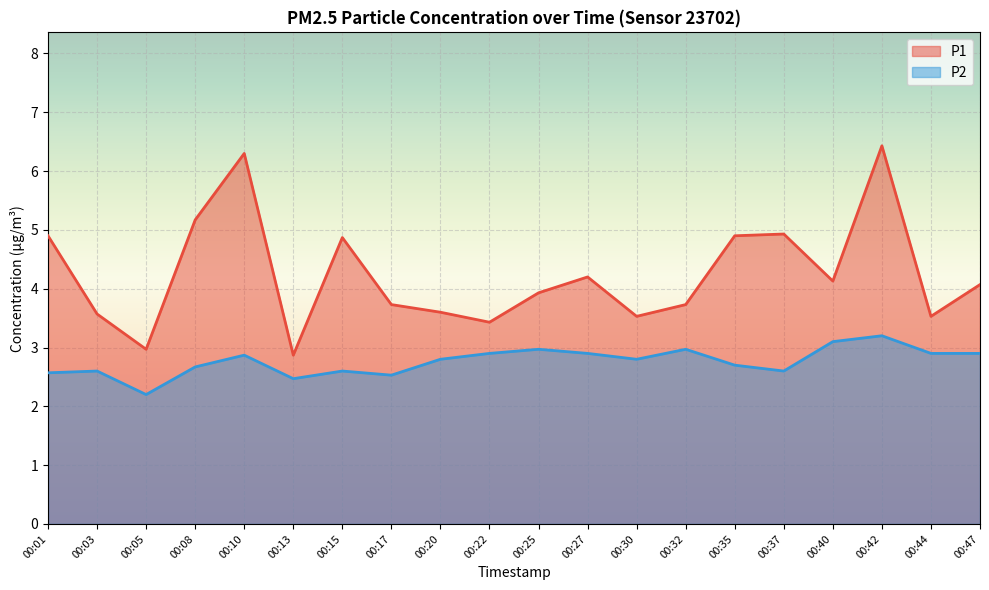

Is it true that P1 equals 3.6 at 00:20?

True